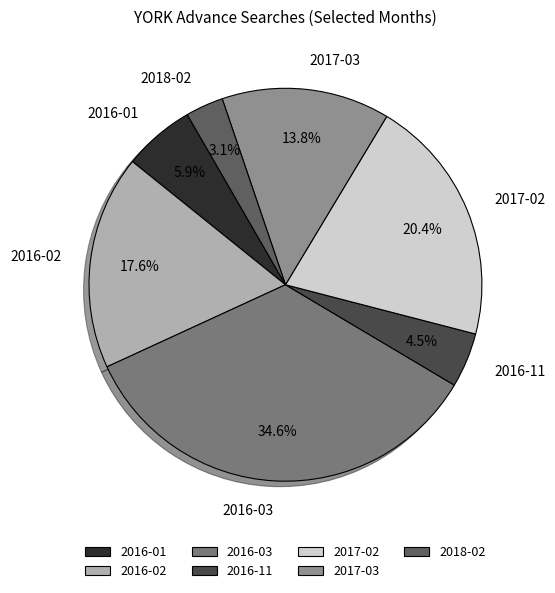

To the nearest percent, what percentage of the pie is 2017-03?

14%